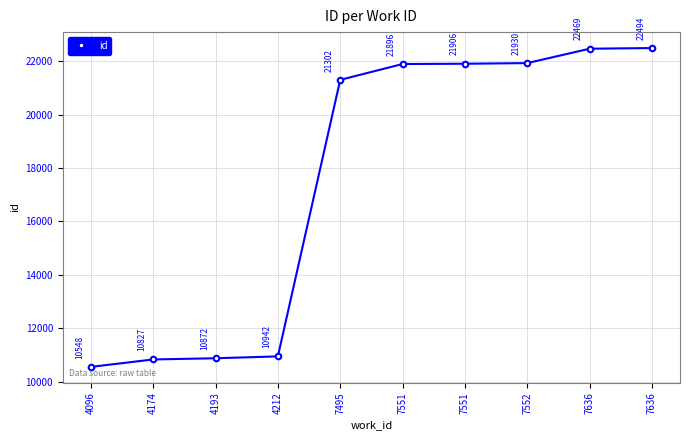

How many lines are shown in the chart?

1